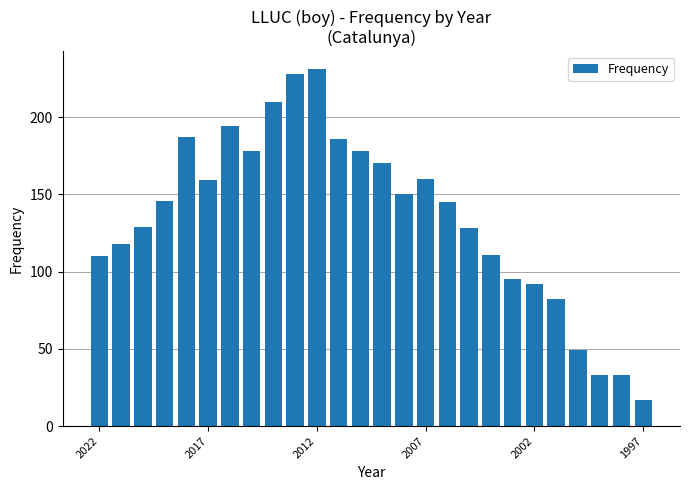

What is the value of the 7th bar from the left?

194